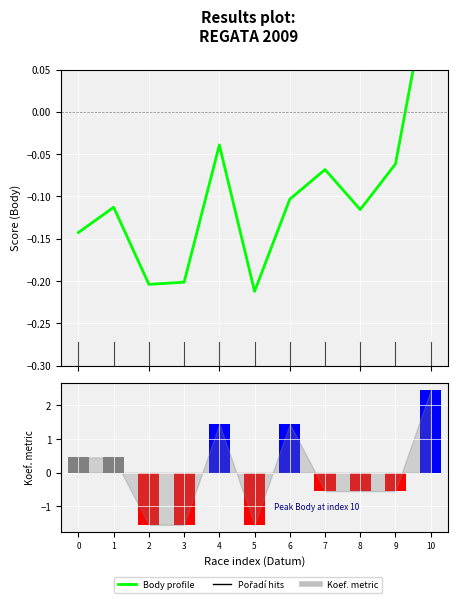

What is the spread (max minus min) of values at 8?

0.4